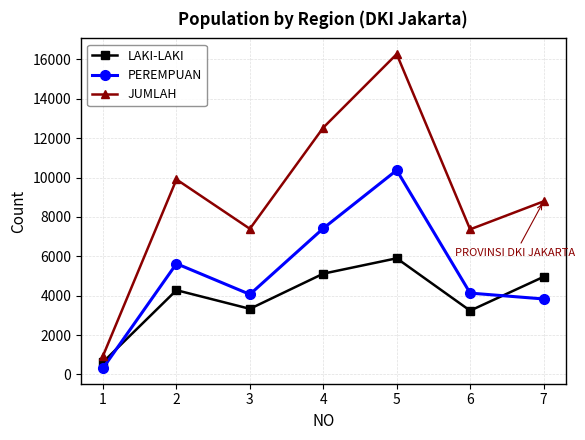

What is the difference between the maximum and minimum values in the LAKI-LAKI series?

5273